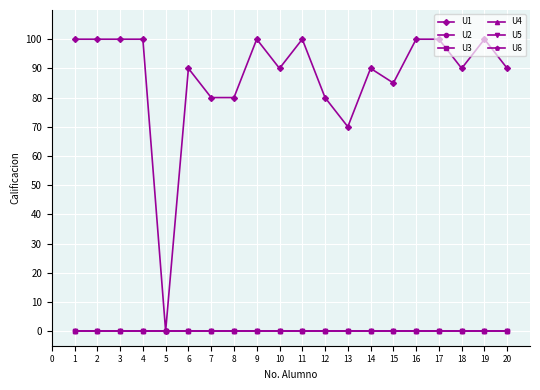

In U1, how many points are higher than both neighbors (excluding endpoints)?

5